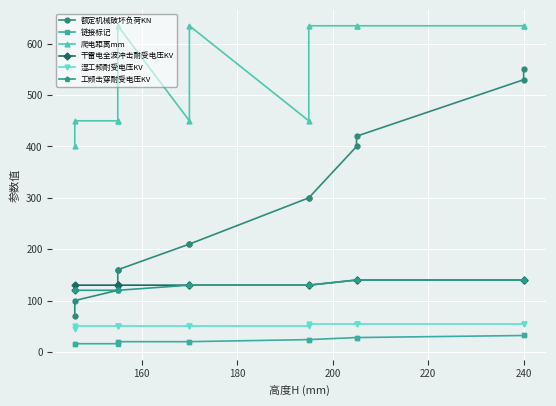

What is the difference between the maximum and second lowest values in the 工频击穿耐受电压KV series?

20